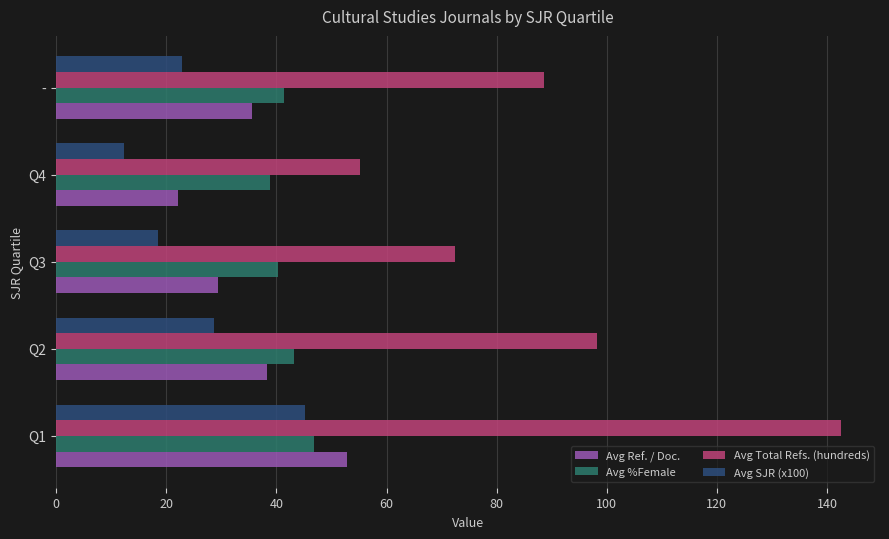

Read the Avg Ref. / Doc. value at Q4.

22.1